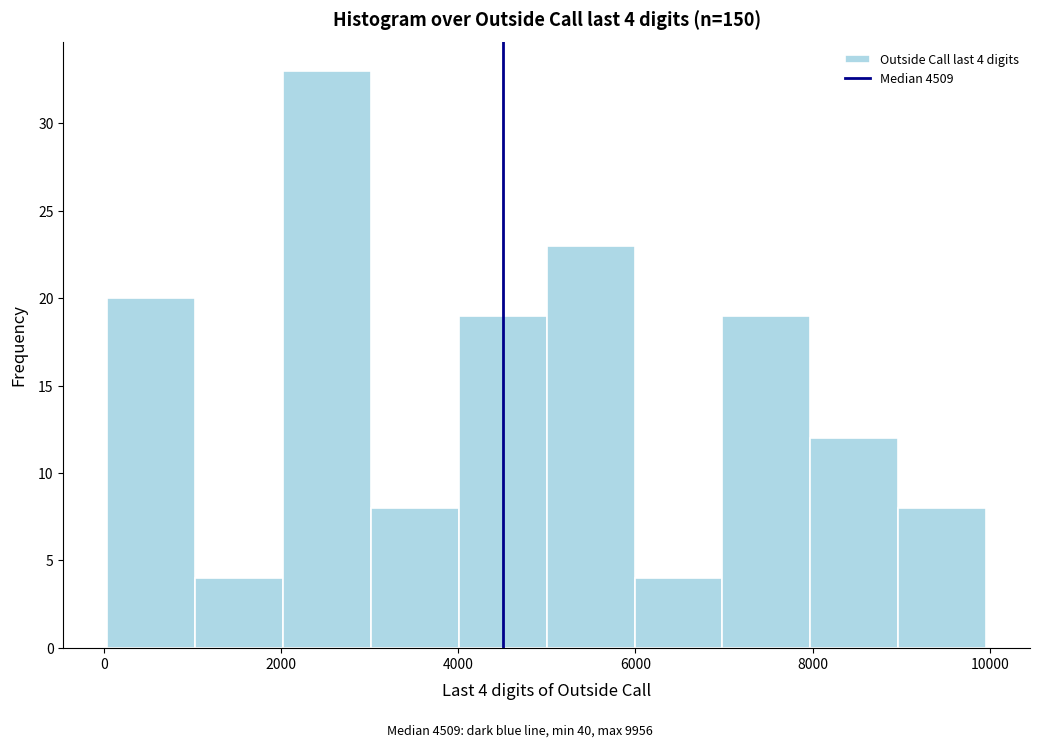

Over which range of the x-axis is the bar tallest?

2000 to 3000